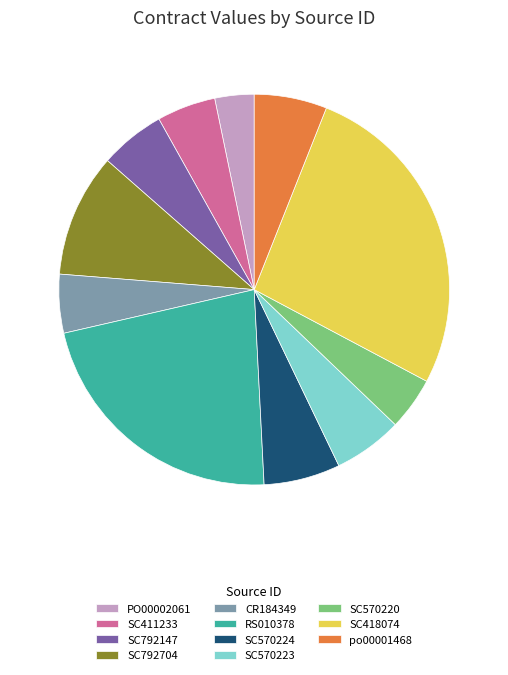

How many segments does this pie chart have?

11